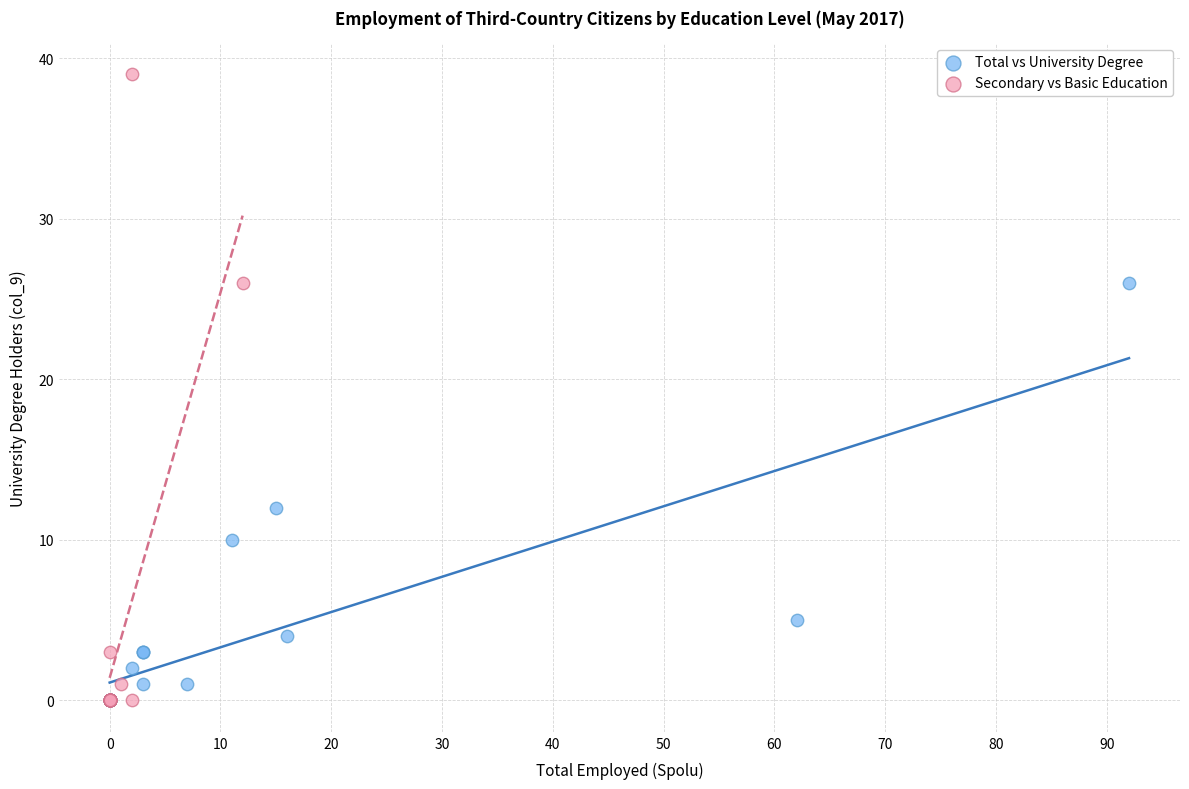

Which series reaches the maximum Y coordinate?

Secondary vs Basic Education